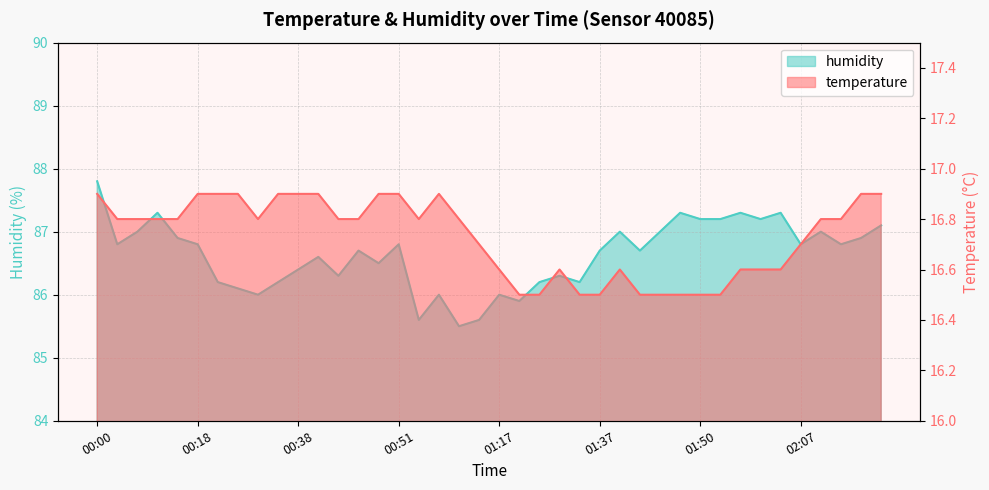

At how many categories does at least one series exceed 55?

40